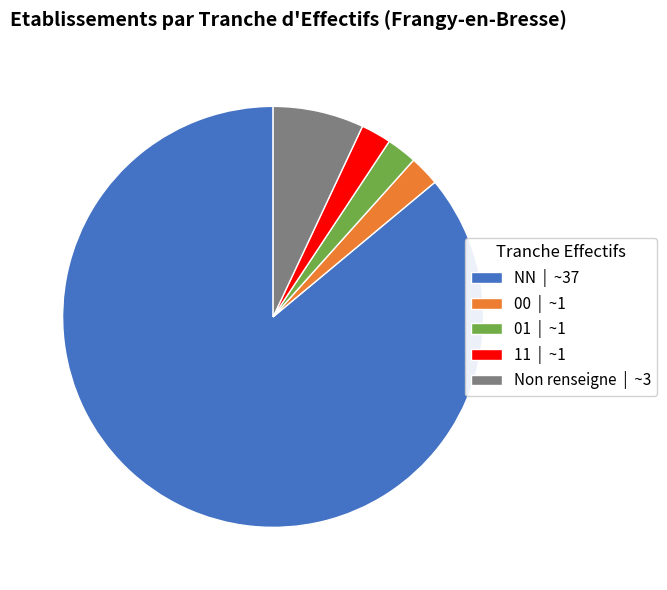

What is the largest slice in the pie chart?

NN | ~37